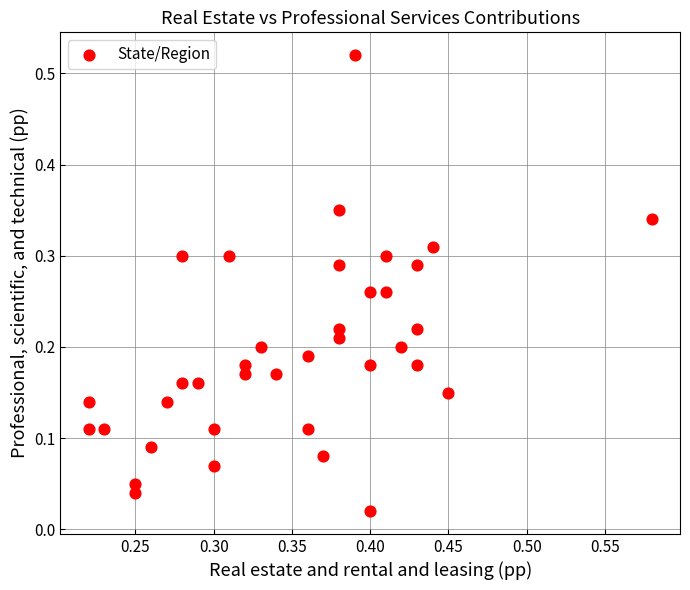

What is the range of X values (max minus min)?

0.4